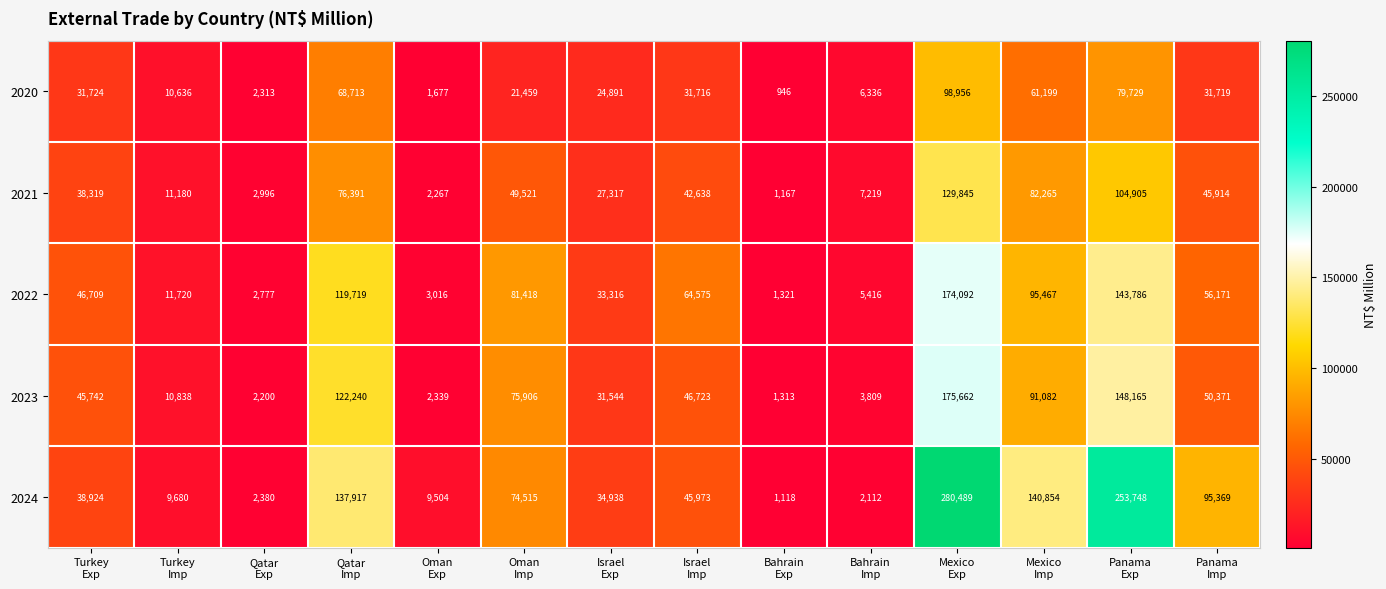

At which category does the chart reach its minimum across all series?

Bahrain
Exp